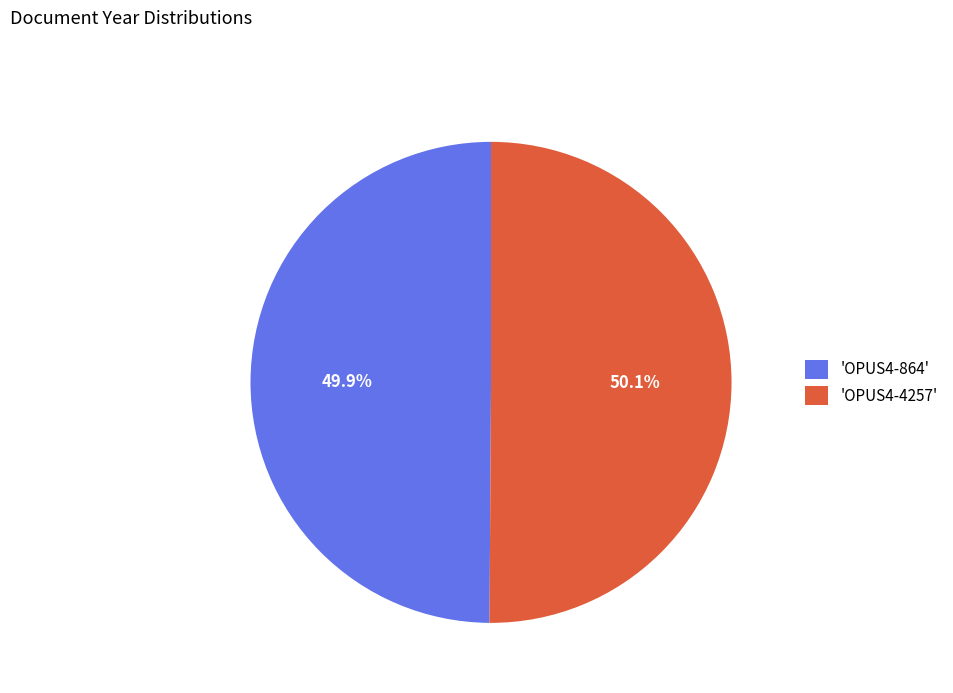

What is the ratio of the value at 'OPUS4-864' to the value at 'OPUS4-4257'?

1.0